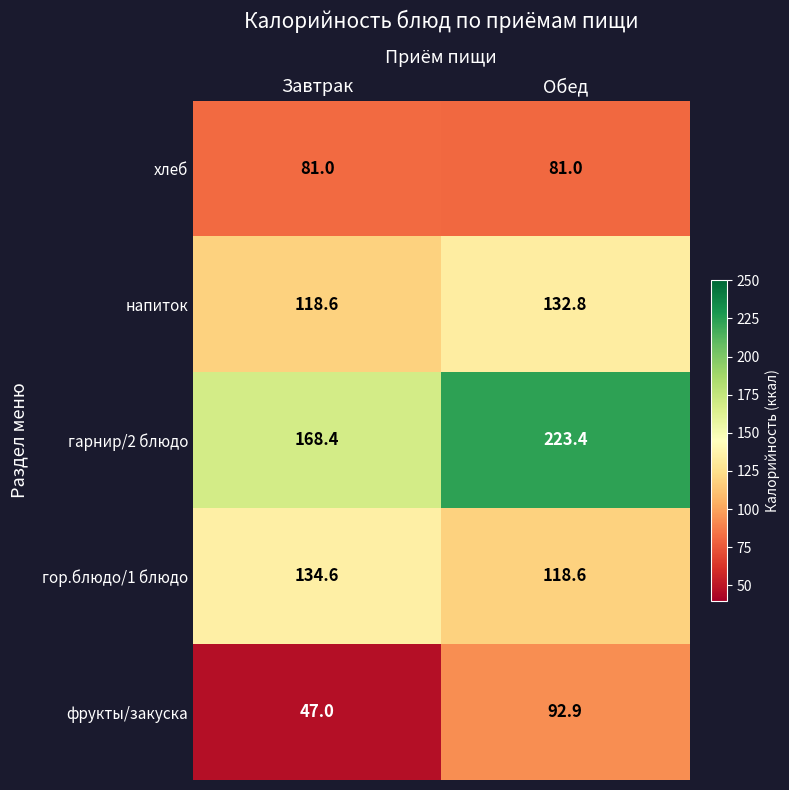

Which category has the highest value across all series?

Обед